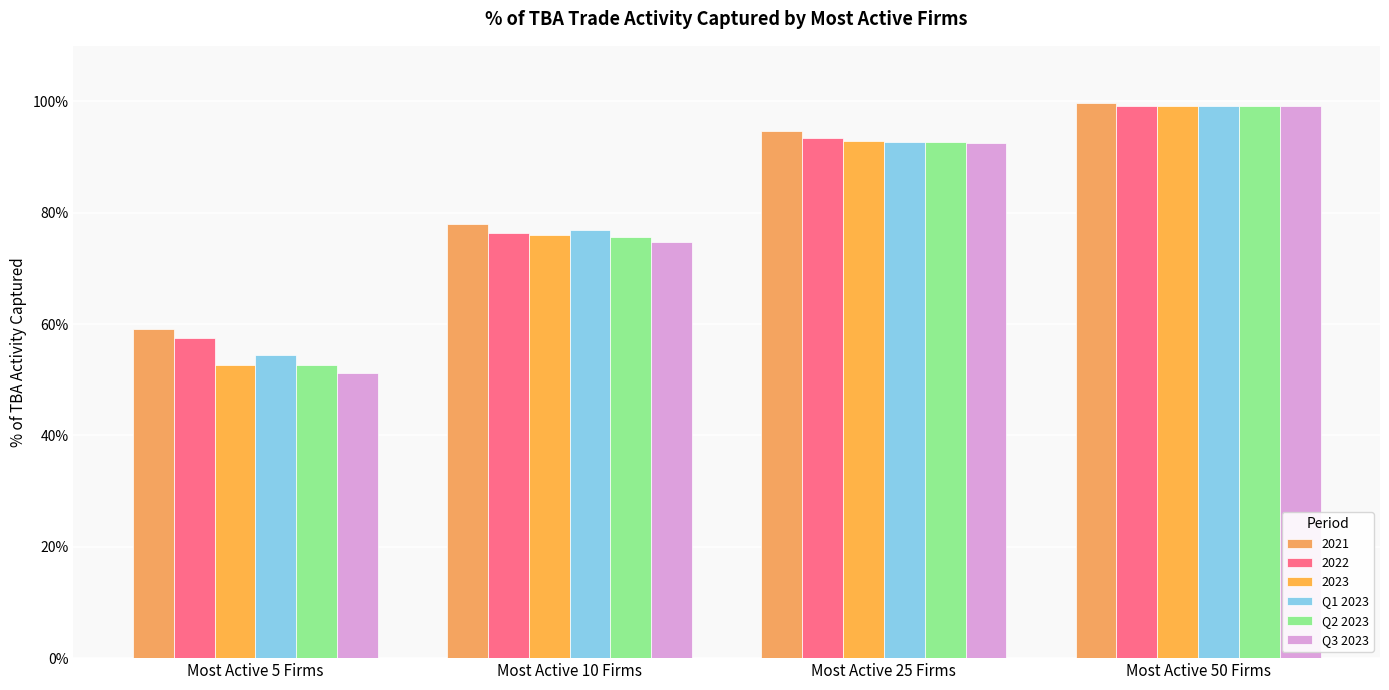

What is the label of the 1st bar from the left?

Most Active 5 Firms